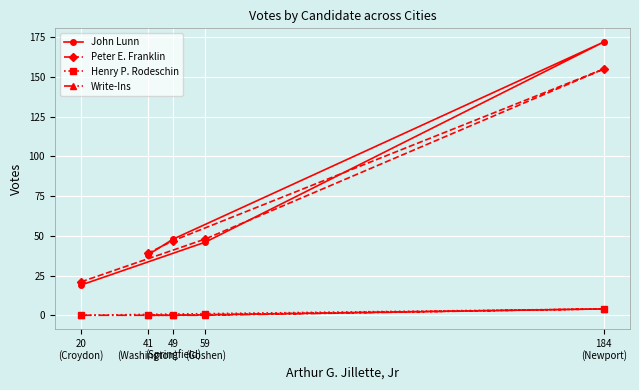

How many interior local peaks does the Henry P. Rodeschin series have?

1